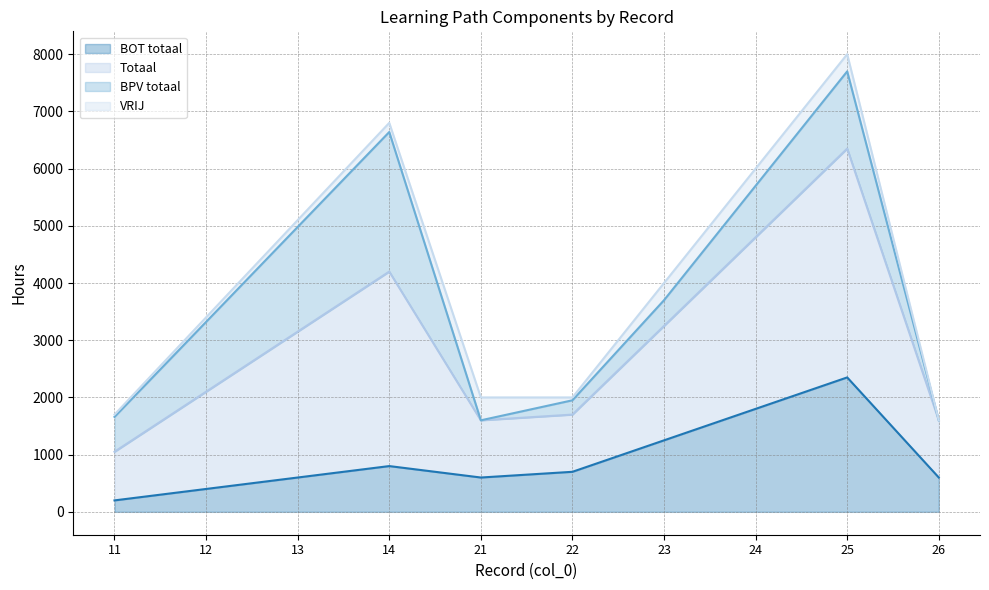

Where is the first local maximum for BOT totaal?

14